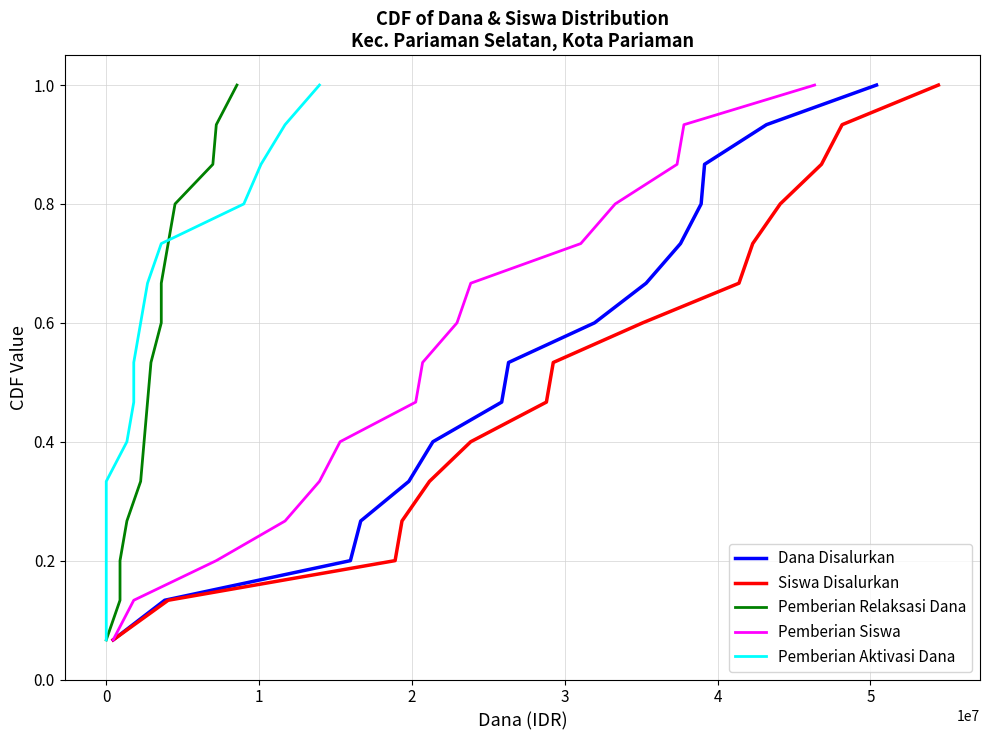

What is the highest value of the Dana Disalurkan series?

1.0